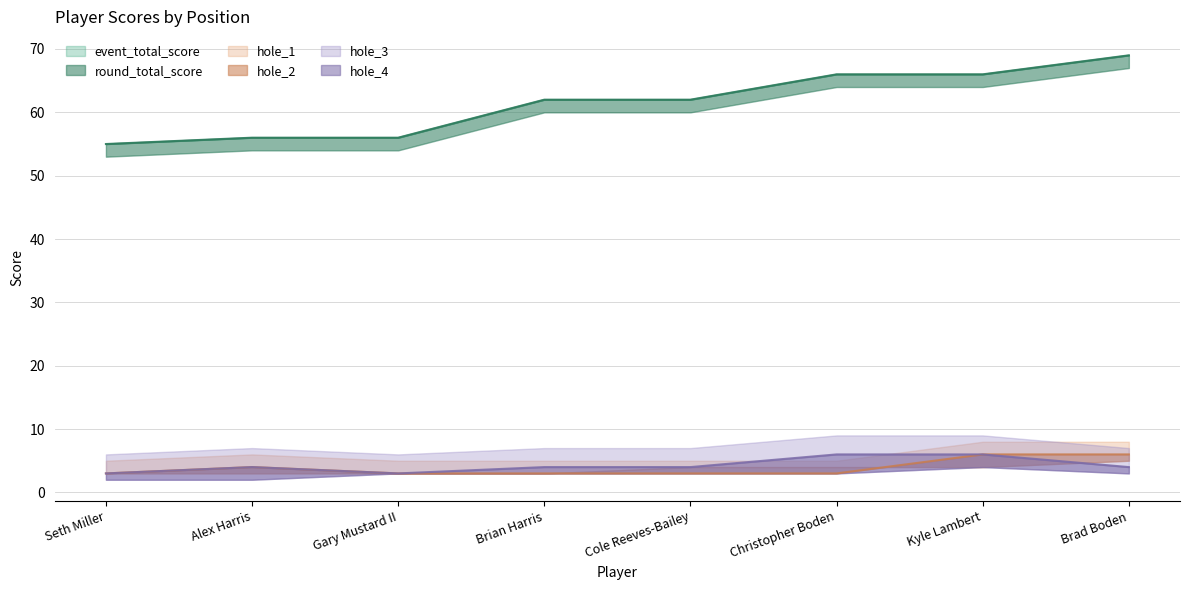

True or false: hole_4 has more than 1 interior local peaks.

False